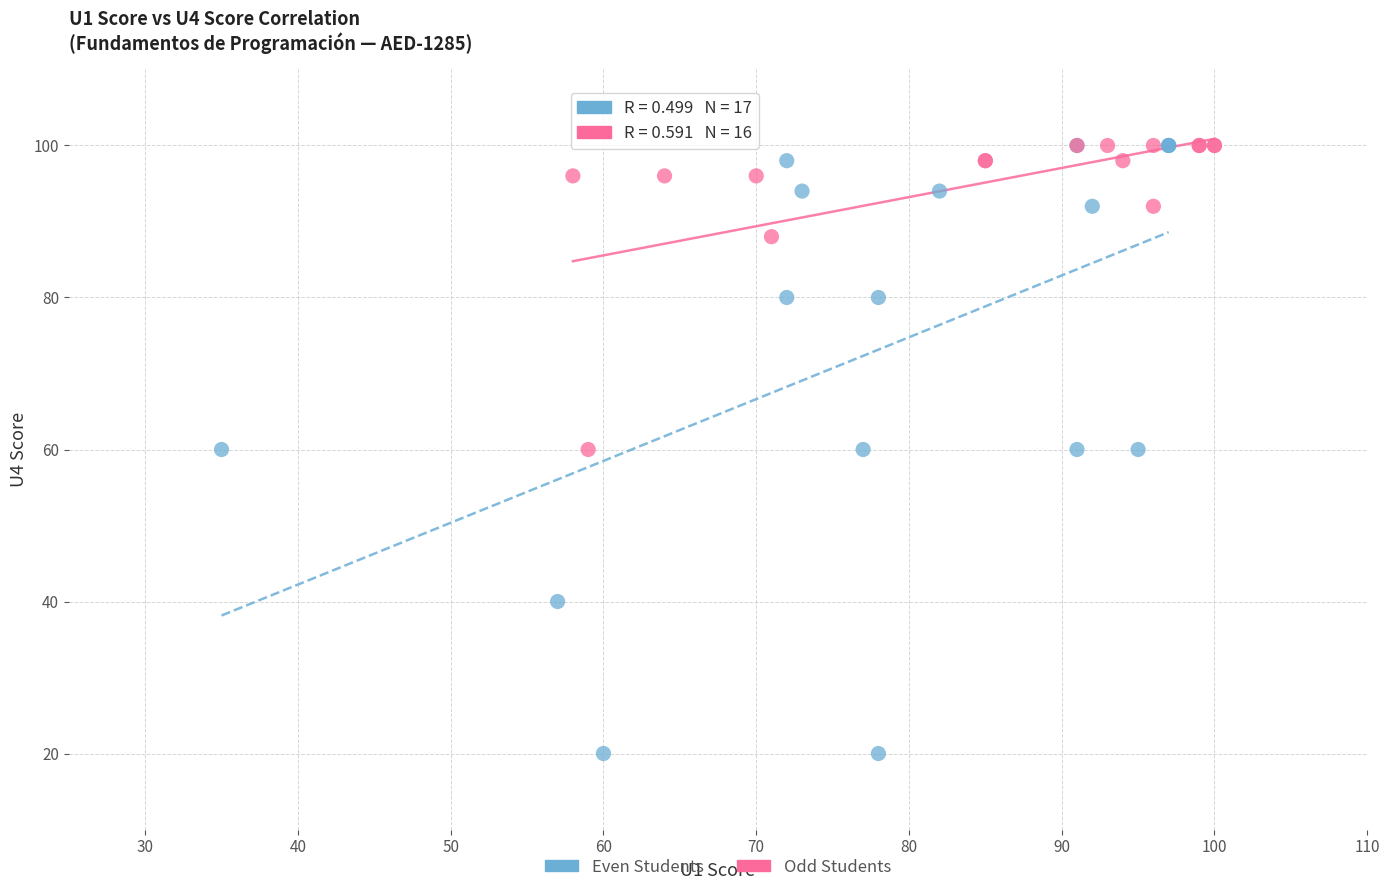

What are all the series names shown in the legend?

Even Students, Odd Students